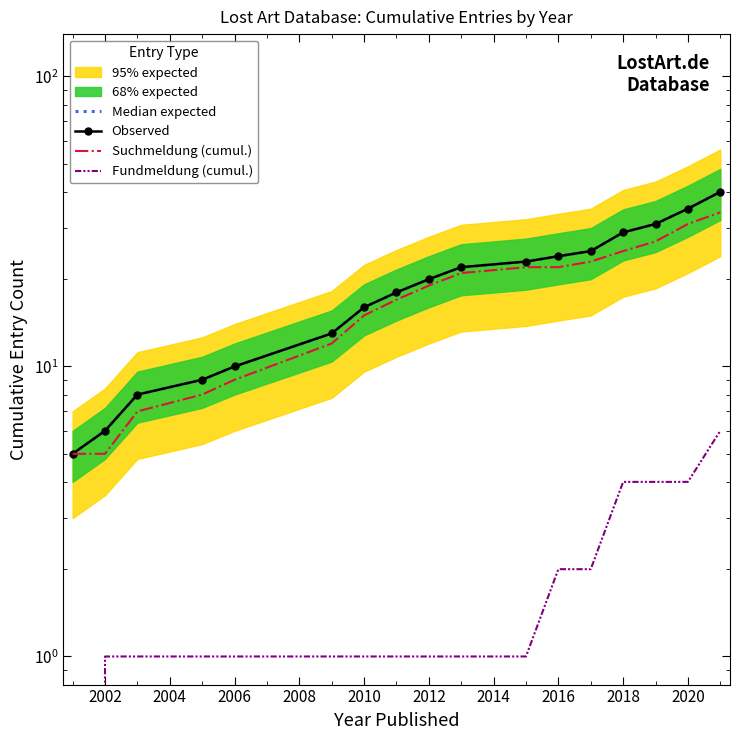

True or false: Fundmeldung (cumul.) and Median expected cross at least once.

False